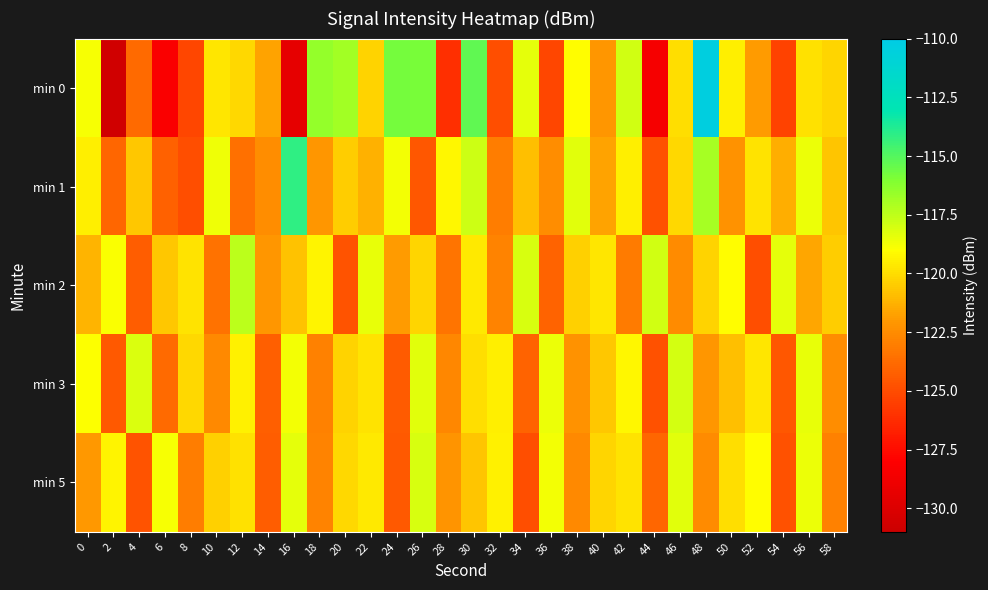

At 46, list the series in order from smallest to largest.

min 2, min 1, min 0, min 5, min 3